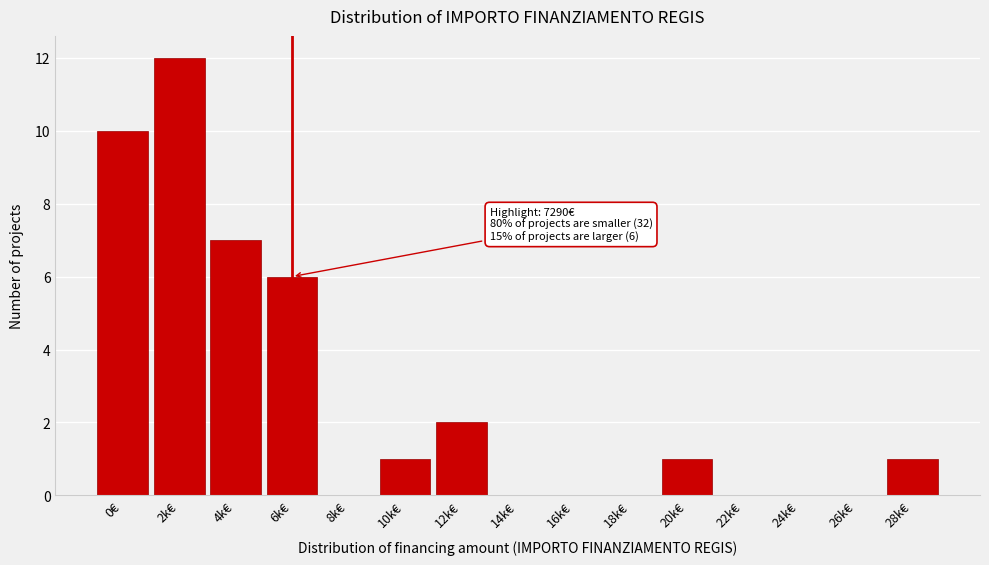

Reading left to right, transcribe all the data shown in this chart.

0€=10	2k€=12	4k€=7	6k€=6	8k€=0	10k€=1	12k€=2	14k€=0	16k€=0	18k€=0	20k€=1	22k€=0	24k€=0	26k€=0	28k€=1